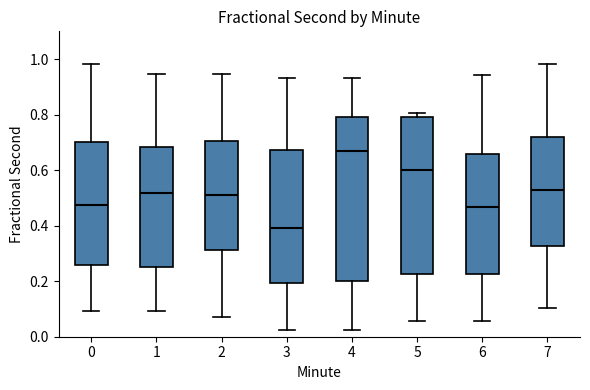

Comparing the boxes themselves (not the whiskers), which one is the tallest?

4